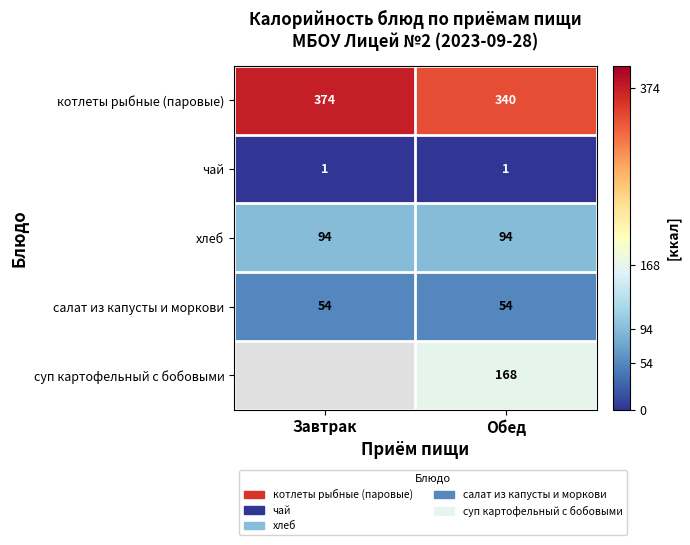

What is the minimum value for салат из капусты и моркови?

54